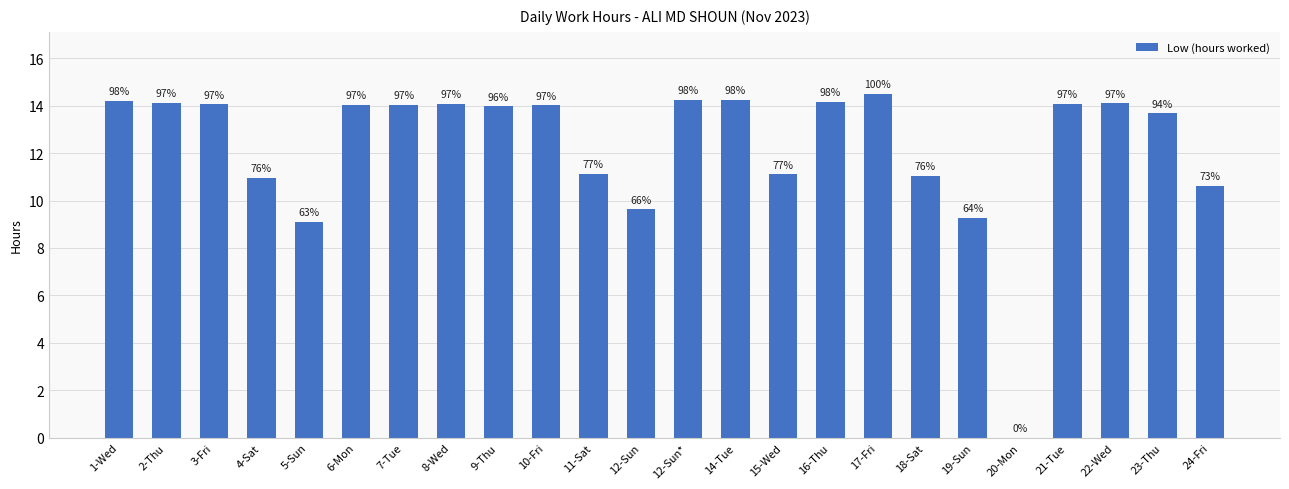

What is the label of the 15th bar from the left?

15-Wed